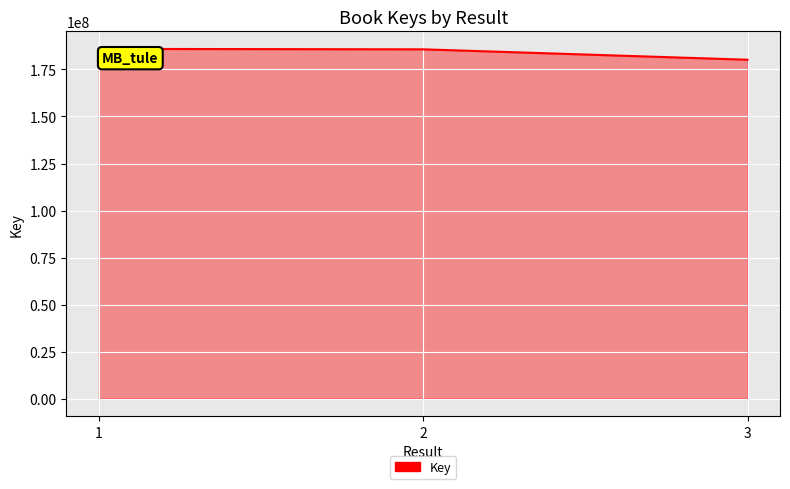

How many lines are shown in the chart?

1